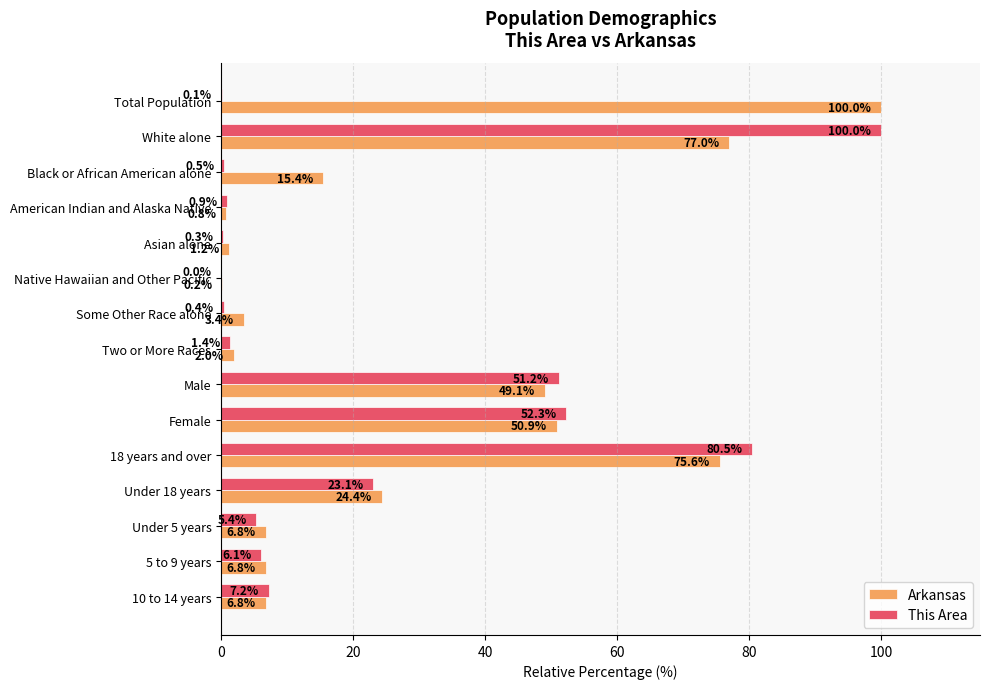

The This Area series shows 80.5 at 18 years and over. True or false?

True